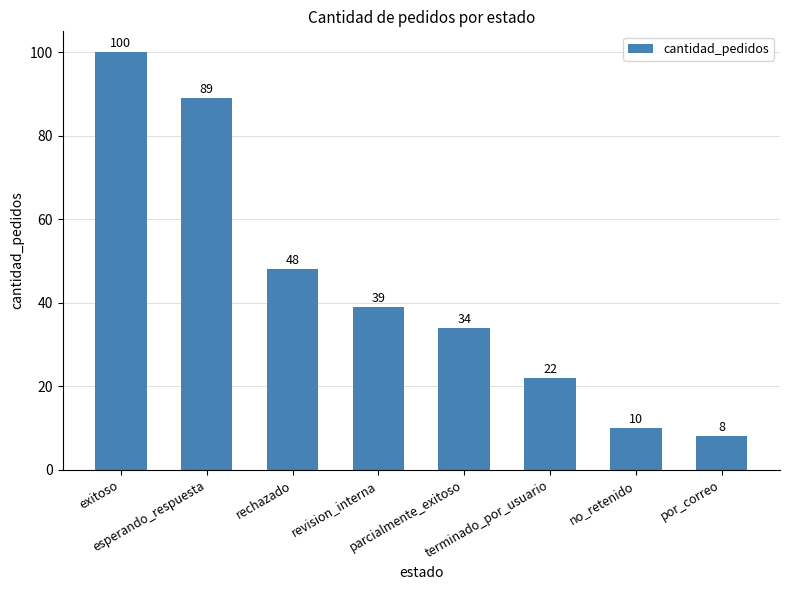

List the labels in order of value, largest first.

exitoso, esperando_respuesta, rechazado, revision_interna, parcialmente_exitoso, terminado_por_usuario, no_retenido, por_correo